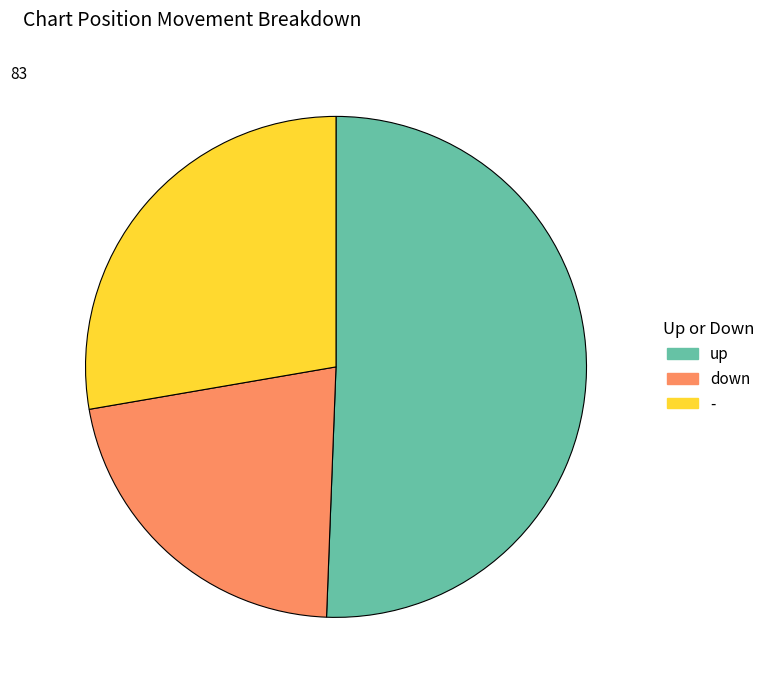

Is down the majority of the pie?

No